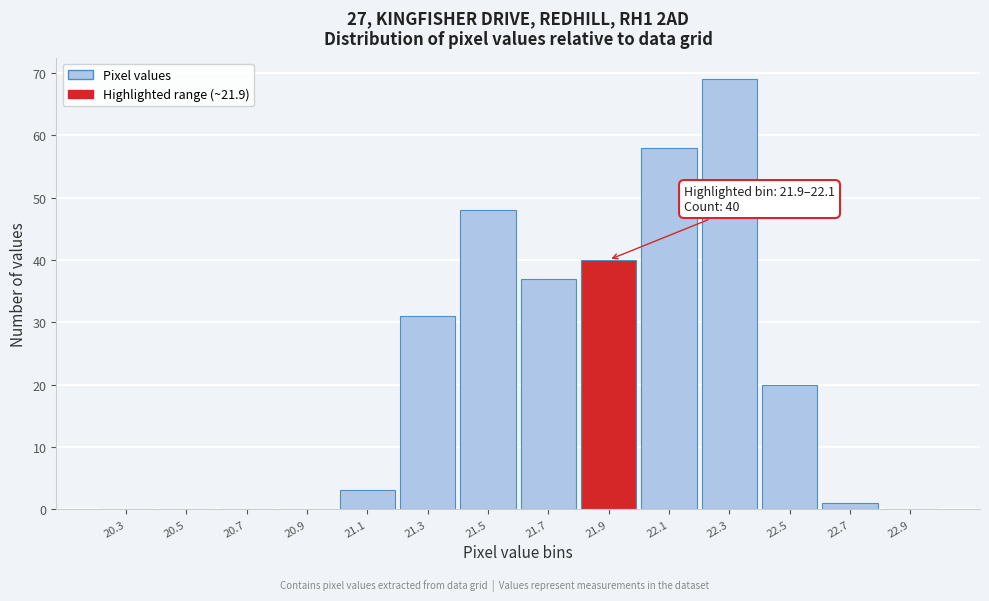

Reading left to right, what are all the values shown in this chart?

20.3=0	20.5=0	20.7=0	20.9=0	21.1=3	21.3=31	21.5=48	21.7=37	21.9=40	22.1=58	22.3=69	22.5=20	22.7=1	22.9=0